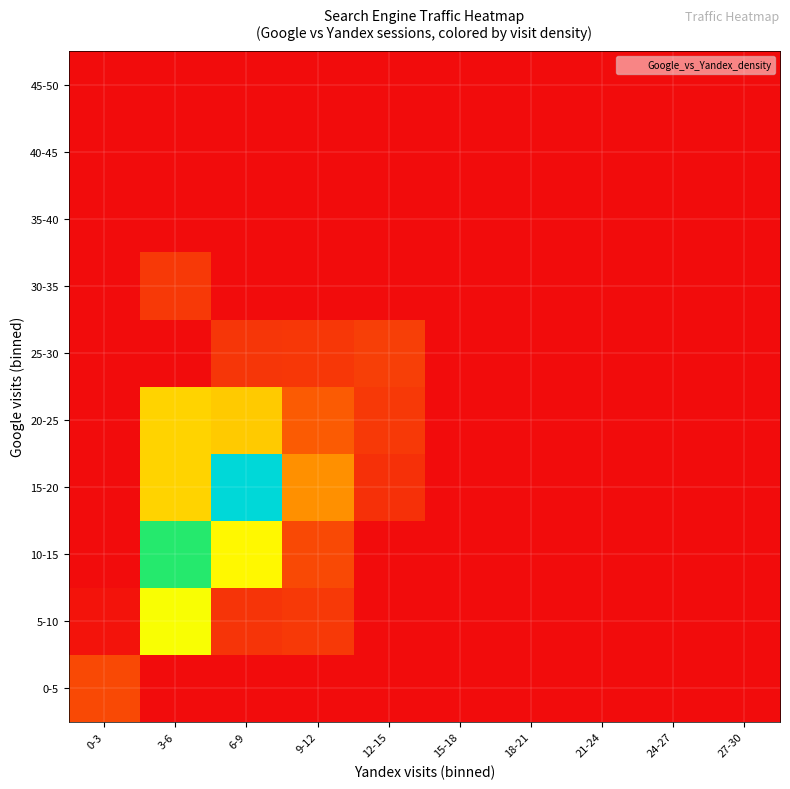

At which category is the sum across all series the highest?

3-6